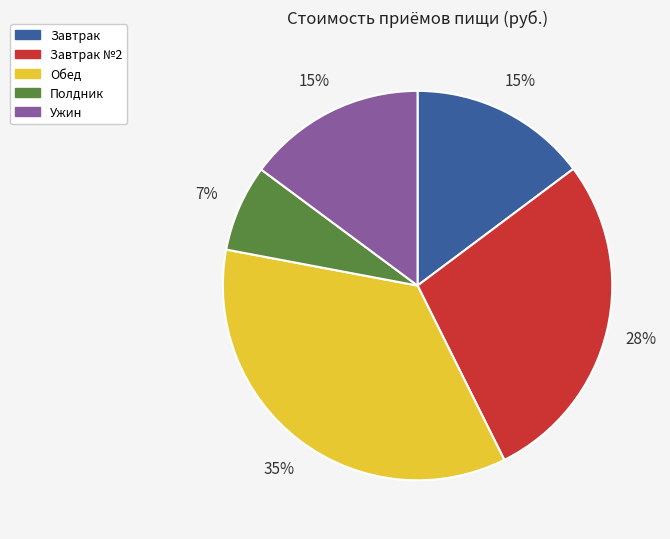

How many segments does this pie chart have?

5